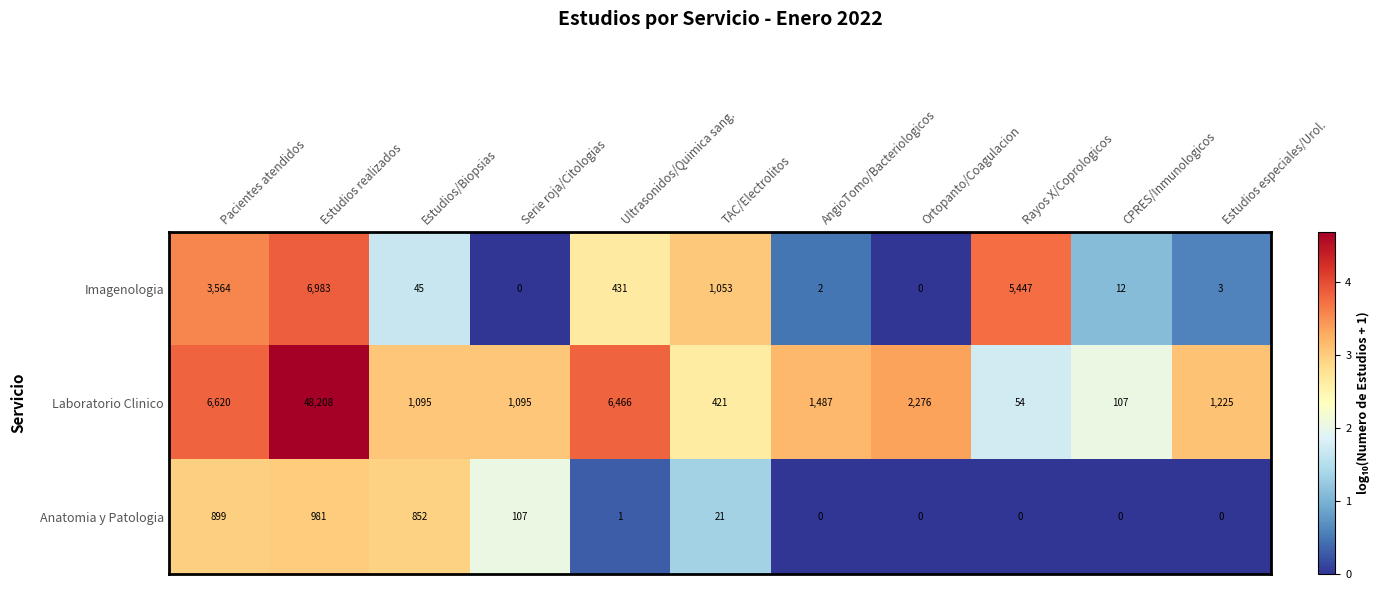

What is the sum of the Laboratorio Clinico values at TAC/Electrolitos and Serie roja/Citologias?

1516